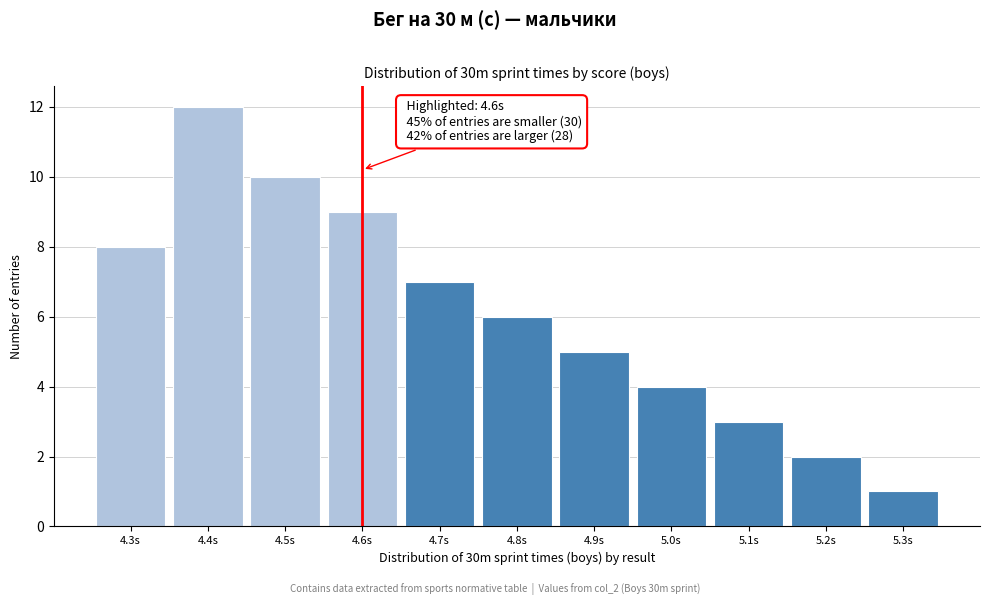

Reading left to right, list all the values displayed in this chart.

4.3s=8	4.4s=12	4.5s=10	4.6s=9	4.7s=7	4.8s=6	4.9s=5	5.0s=4	5.1s=3	5.2s=2	5.3s=1